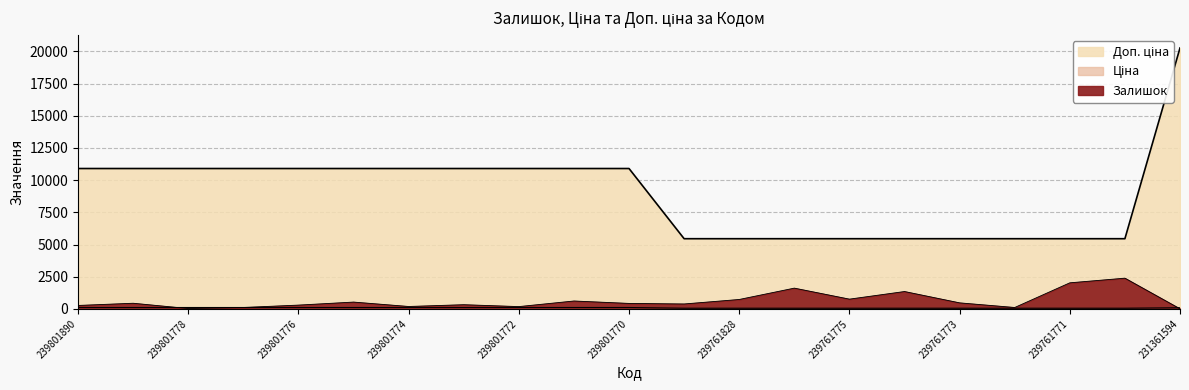

True or false: Ціна has a value of 75.8 at 239761828.

False